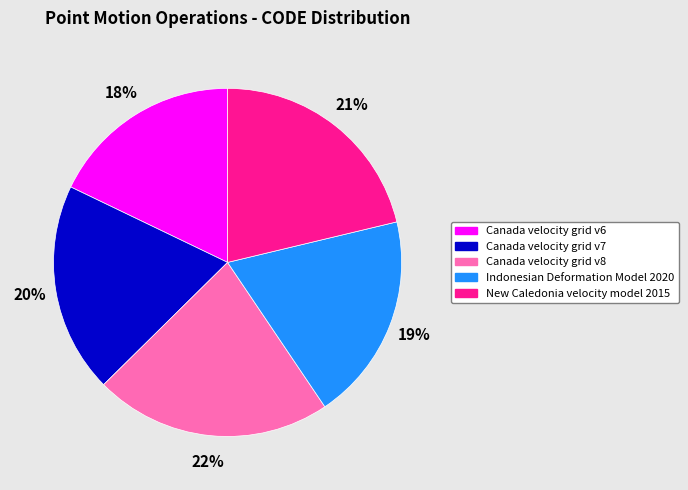

To the nearest percent, what is the difference between the largest and smallest slice percentages?

4%